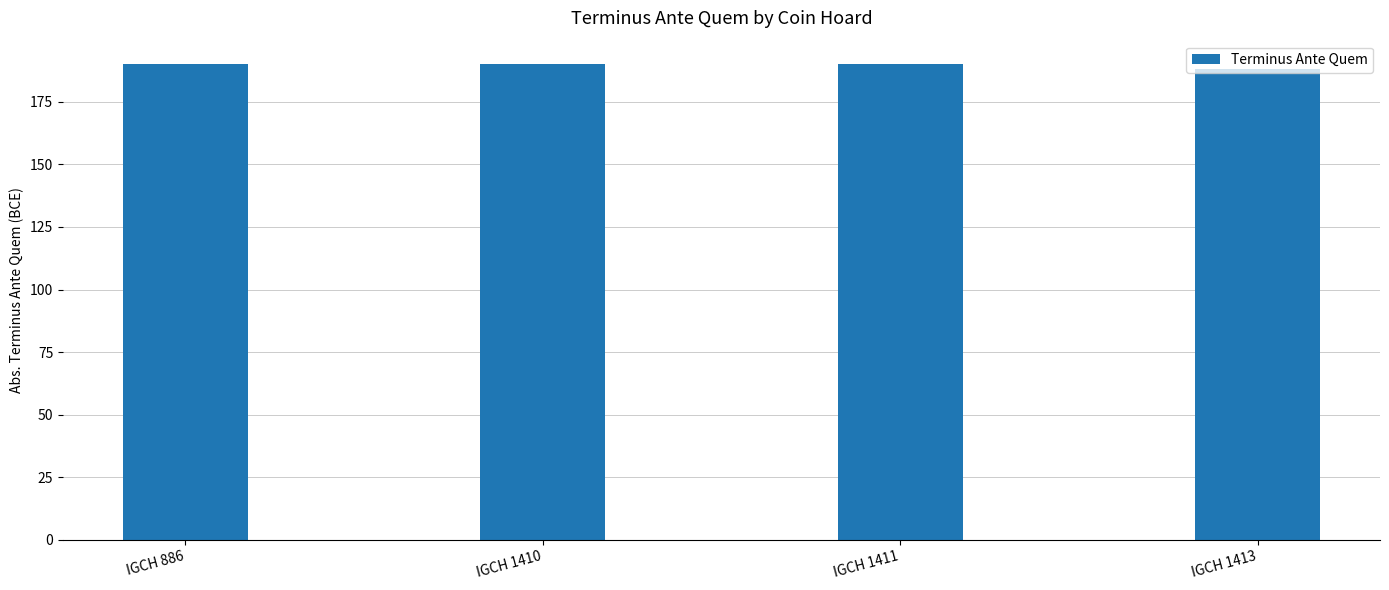

What is the ratio of the value at IGCH 1413 to the value at IGCH 886?

1.0